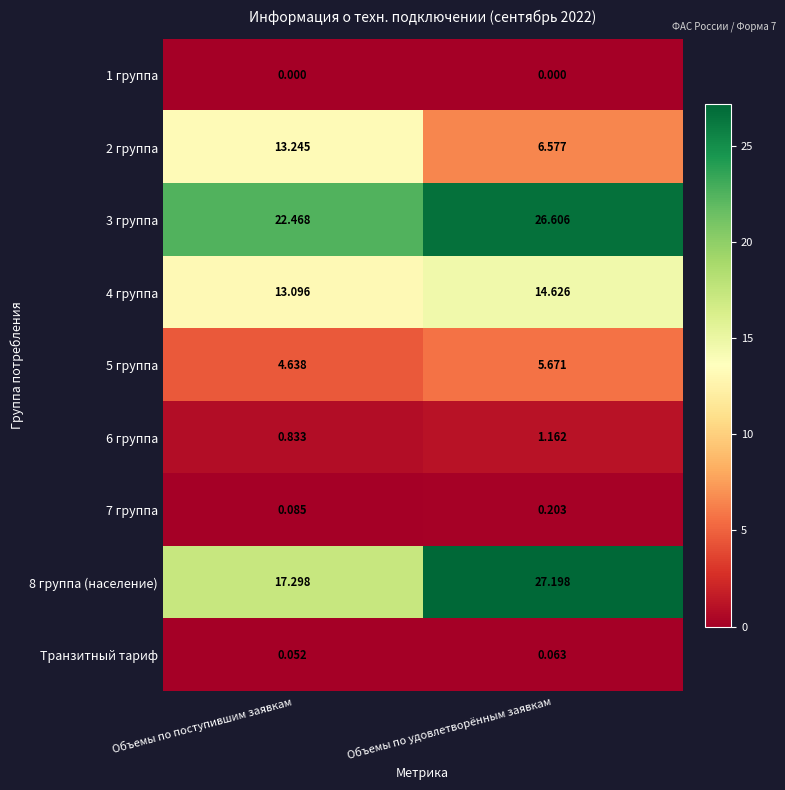

Where is Транзитный тариф nearest to the value 0?

Объемы по поступившим заявкам